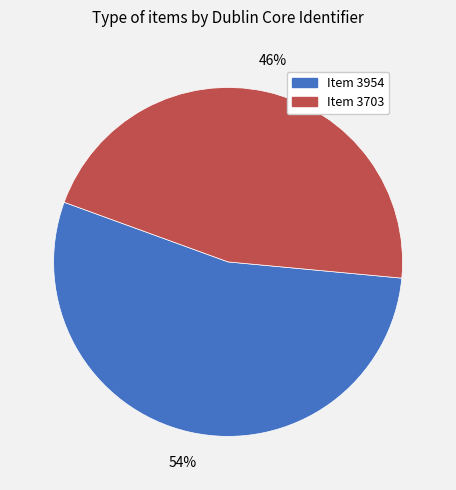

What percentage is the Item 3954 slice, to the nearest percent?

54%